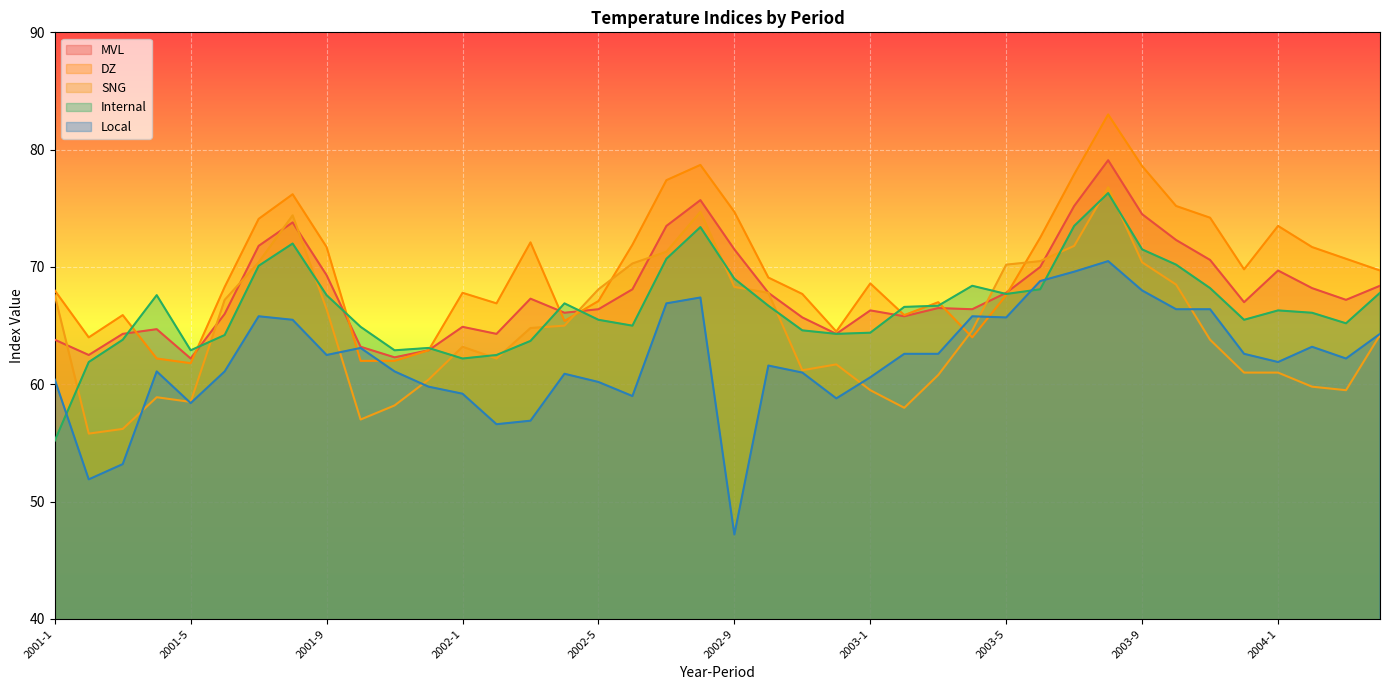

Where is the first local minimum for DZ?

2001-2